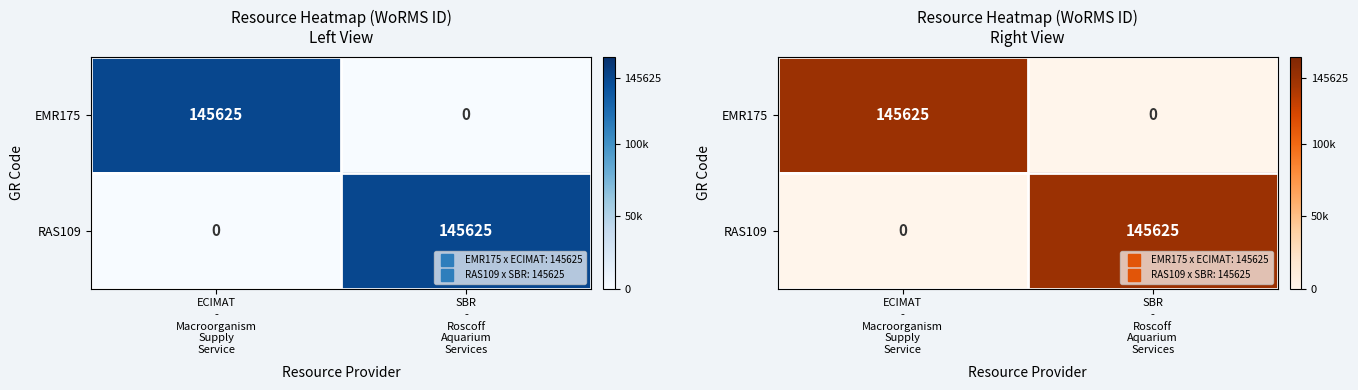

How many data points in EMR175 are less than 145625?

1